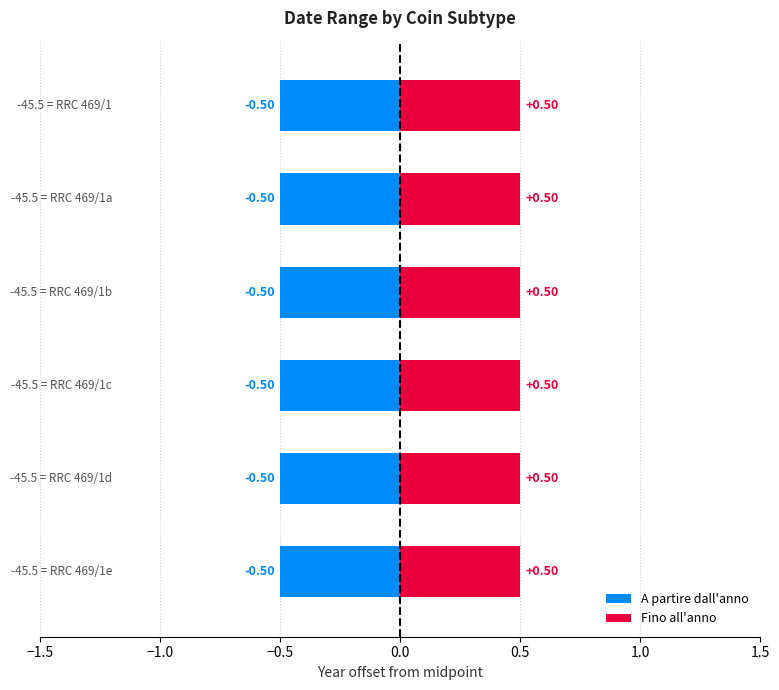

Which series has the largest total across all categories?

Fino all'anno